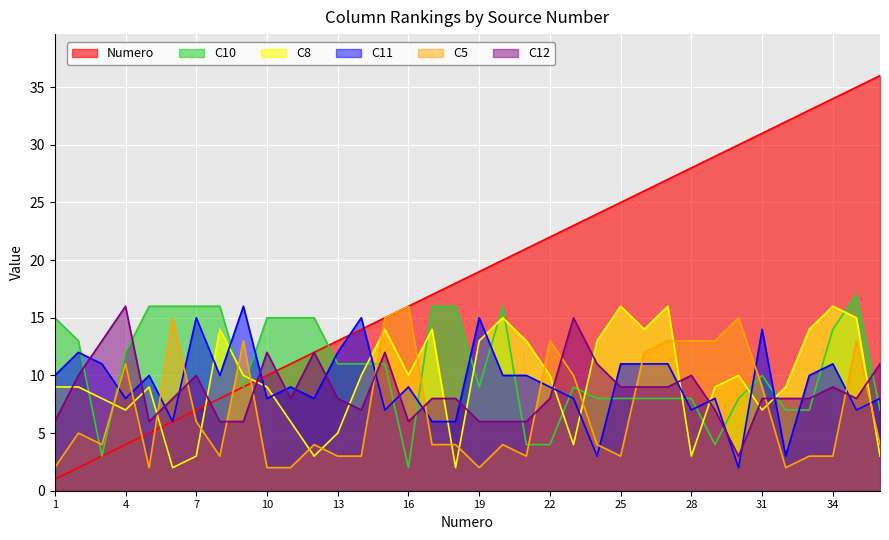

List the labels in order of C8 value, largest first.

25, 27, 34, 20, 35, 8, 15, 17, 26, 33, 19, 21, 24, 9, 14, 16, 22, 30, 1, 2, 5, 10, 29, 32, 3, 4, 31, 11, 13, 23, 7, 12, 28, 36, 6, 18